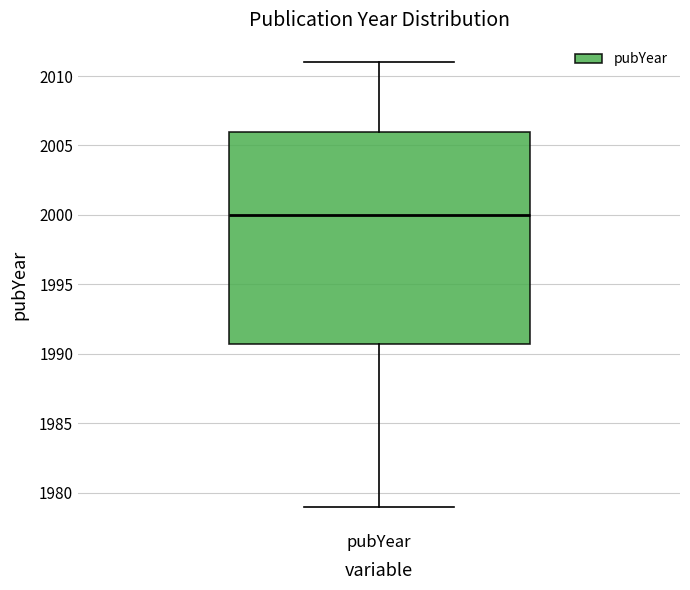

Transcribe this box plot: give where the median line is, the range the box spans, and where the two whiskers end, as read against the y-axis. The values are not printed on the chart, so give them approximately, as read against the axis.

median 2000, box 1991 to 2006, whiskers 1979 to 2011